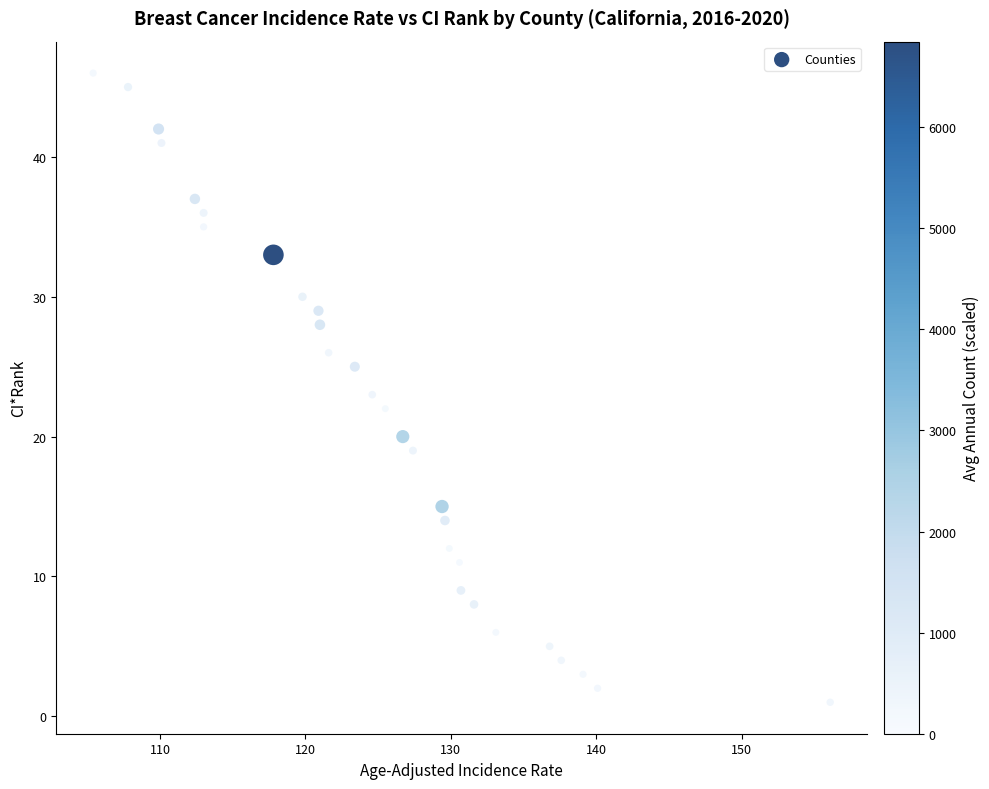

What is the range of Y values (max minus min)?

45